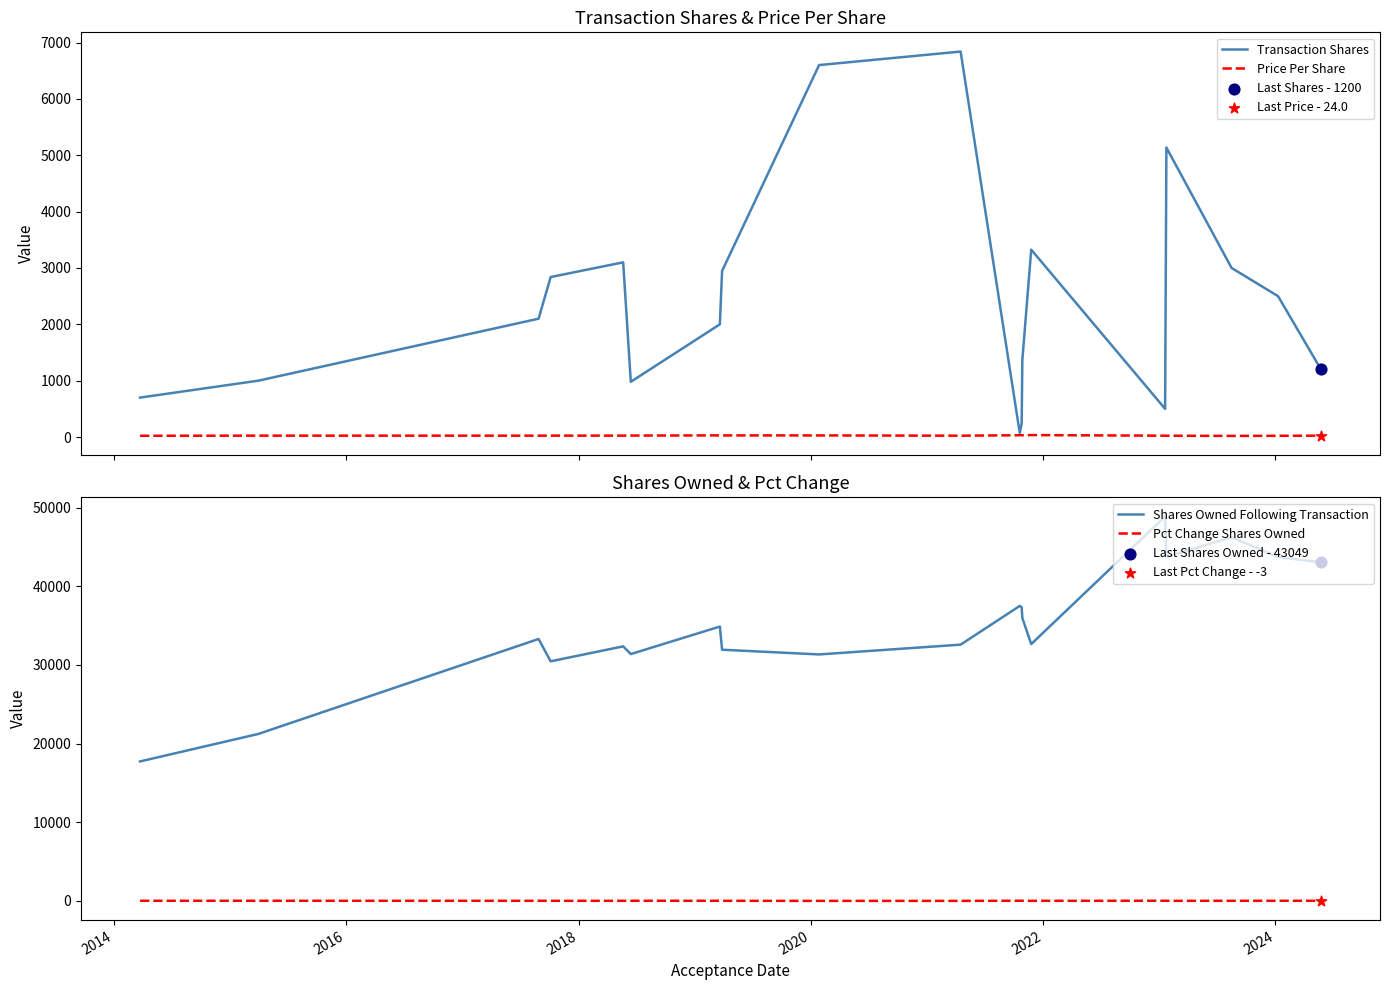

What are all the series names shown in the legend?

Transaction Shares, Price Per Share, Shares Owned Following Transaction, Pct Change Shares Owned